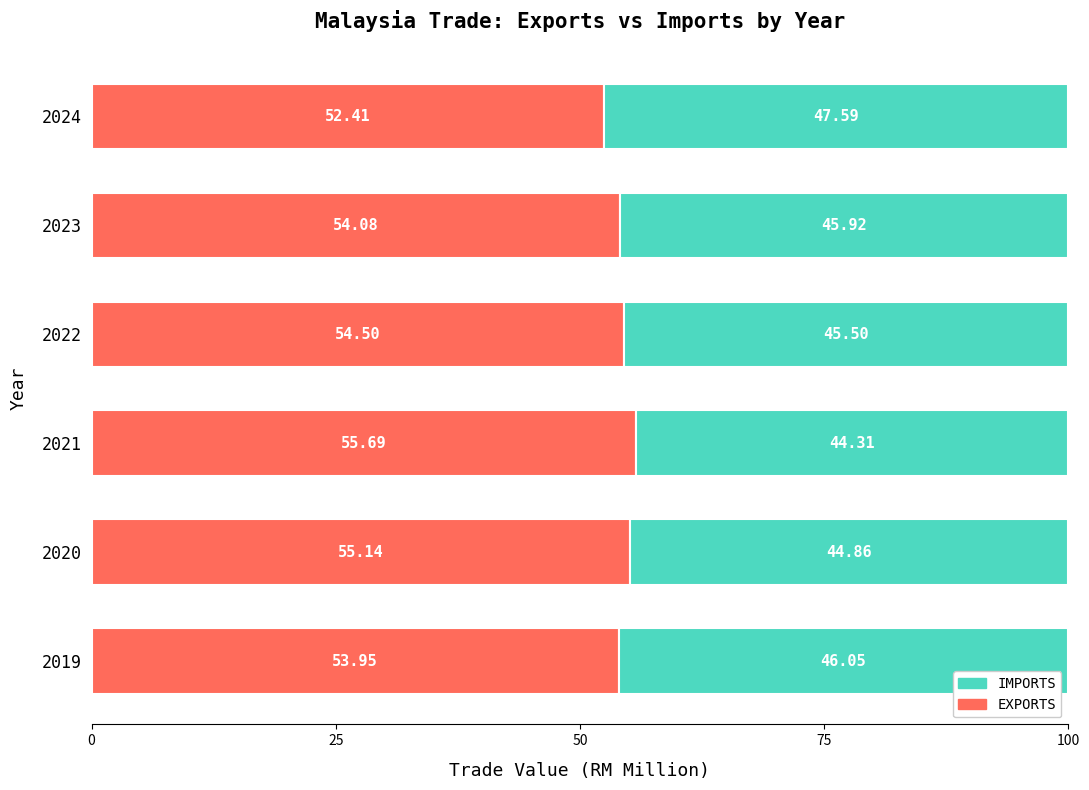

Count the number of data series in this chart.

2